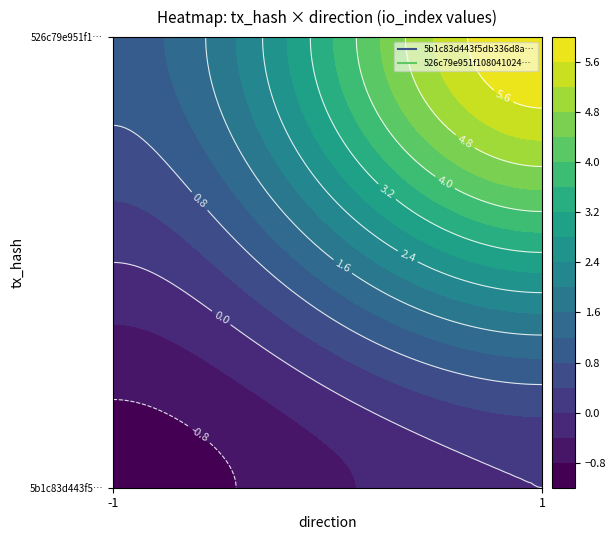

At how many categories does at least one series exceed 5?

1